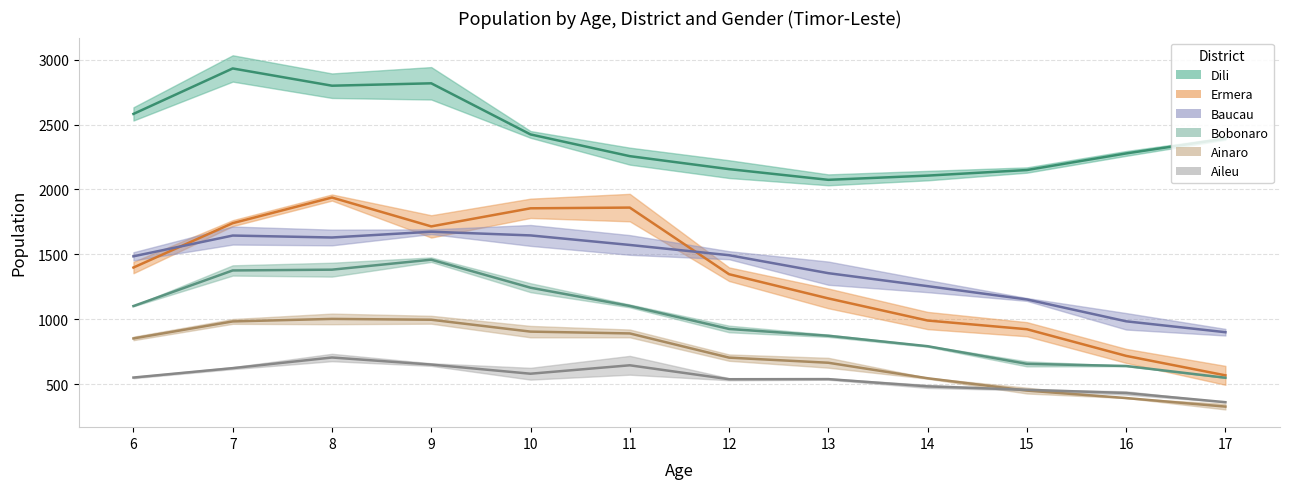

True or false: Baucau (mid) and Dili (mid) intersect in this chart.

False